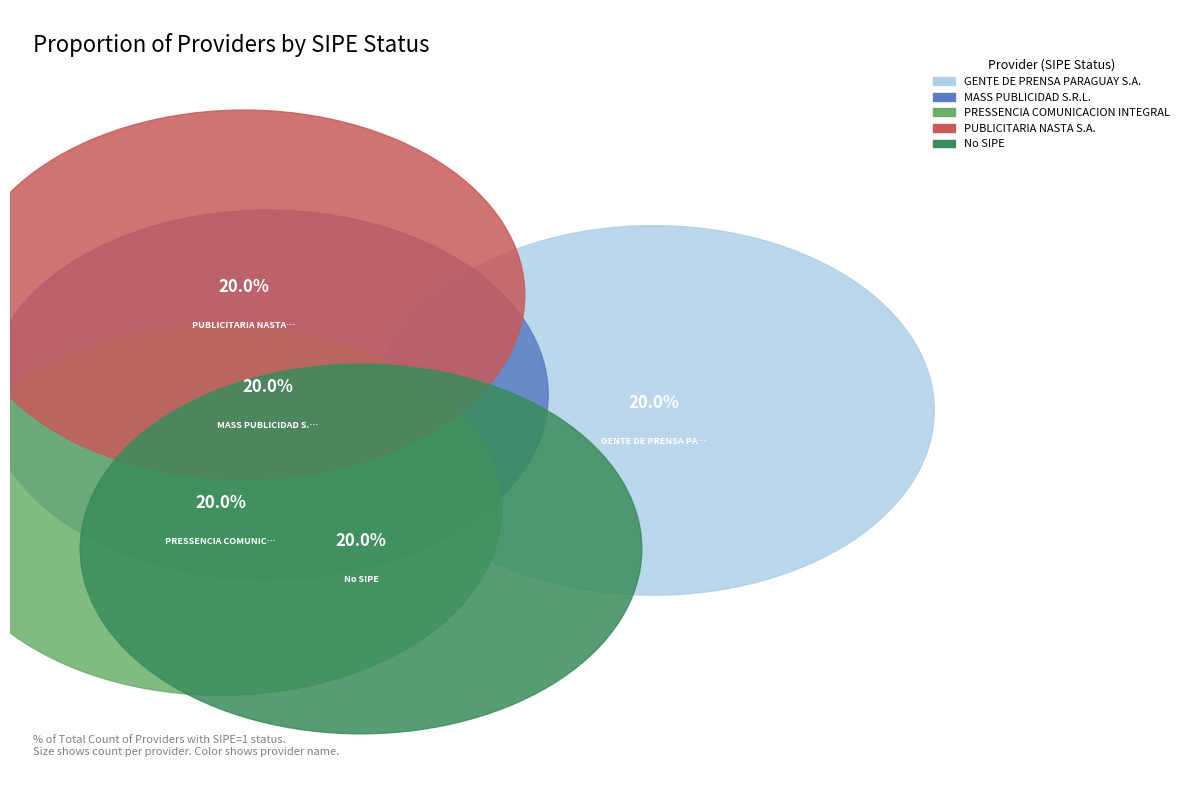

How many slices are in this pie chart?

5